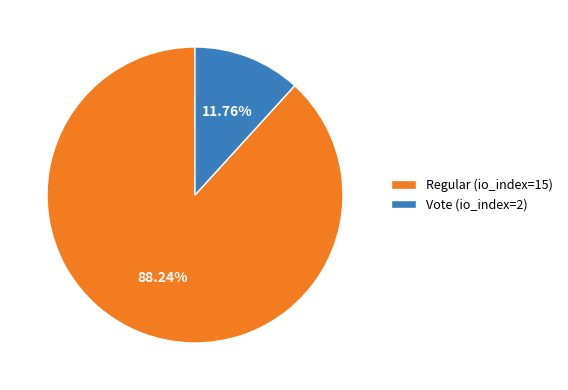

True or false: Vote (io_index=2) accounts for 12% of the total.

True